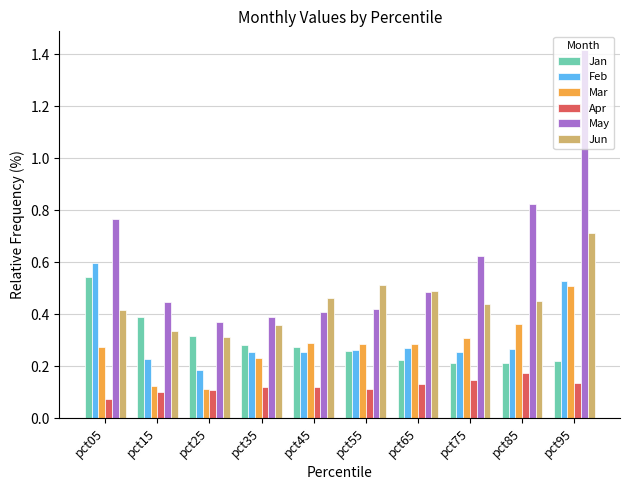

What is the sum of all Mar values?

2.8